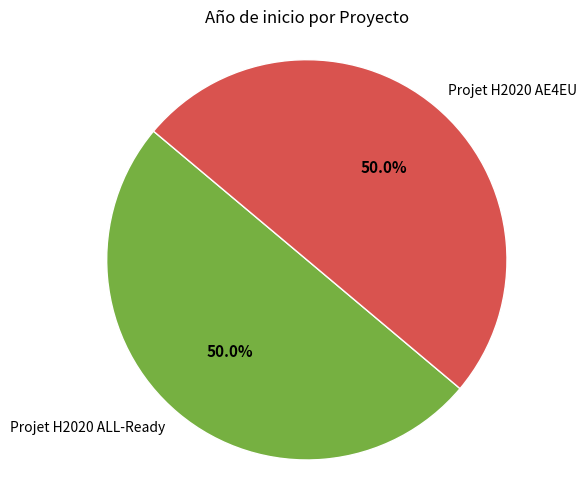

To the nearest percent, what percentage of the pie is Projet H2020 ALL-Ready?

50%